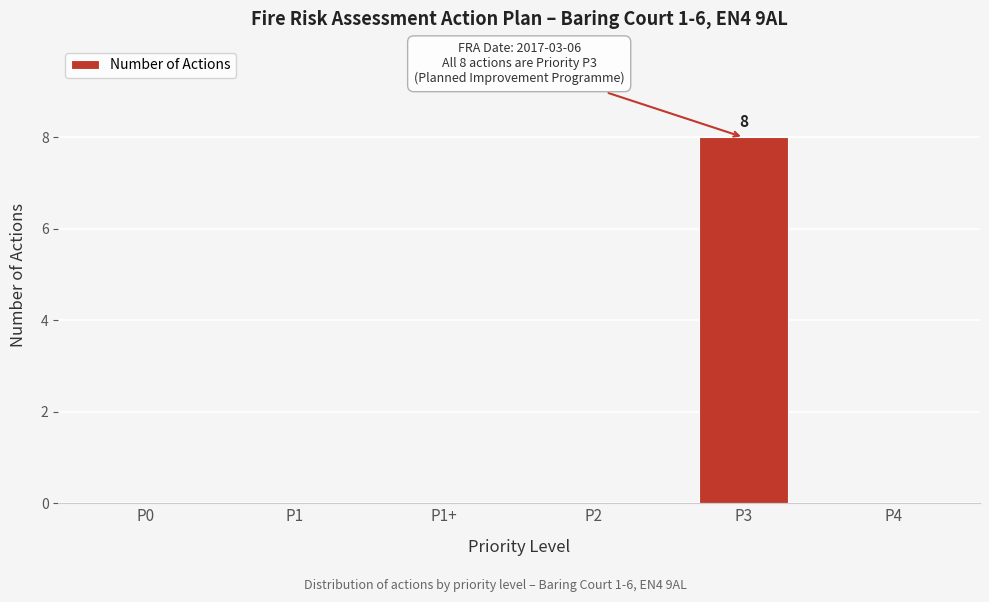

Reading left to right, transcribe all the data shown in this chart.

P0=0	P1=0	P1+=0	P2=0	P3=8	P4=0